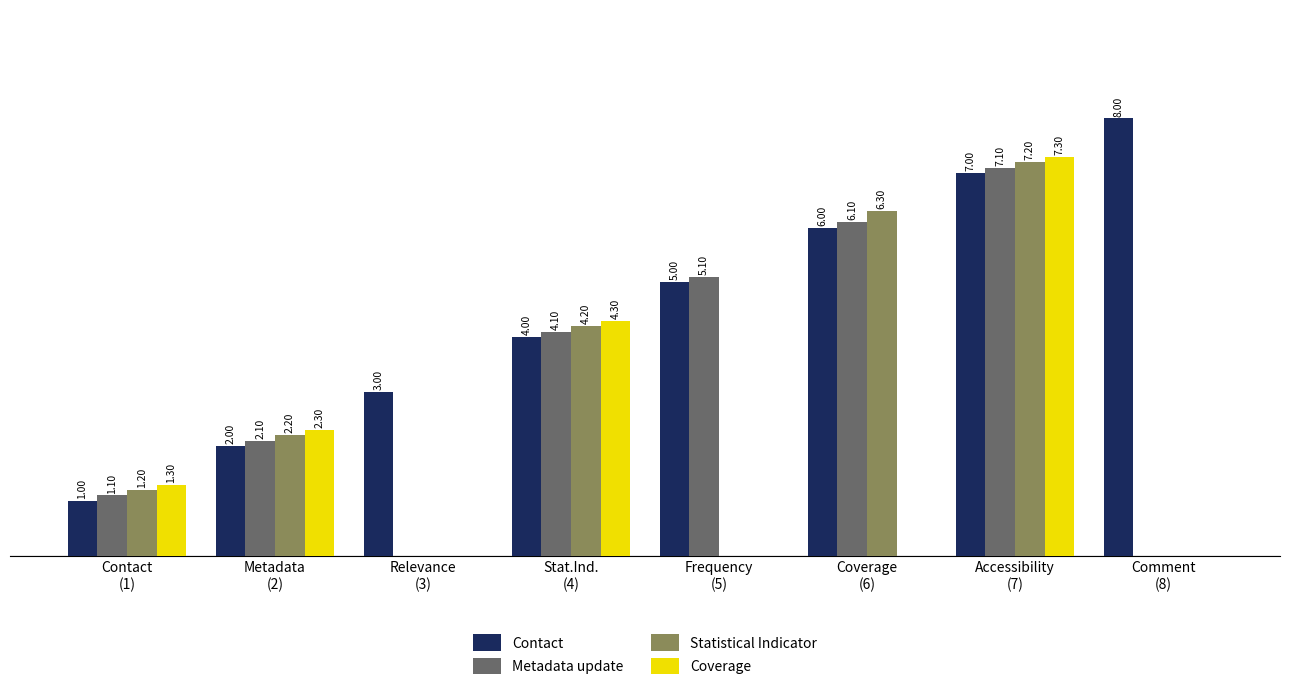

Which series has the largest total across all categories?

Contact